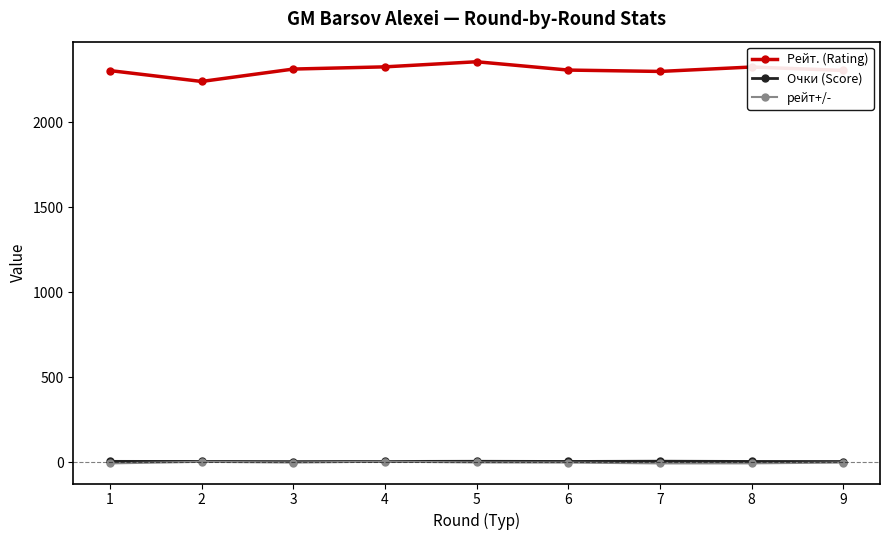

Which series has the largest total across all categories?

Рейт. (Rating)